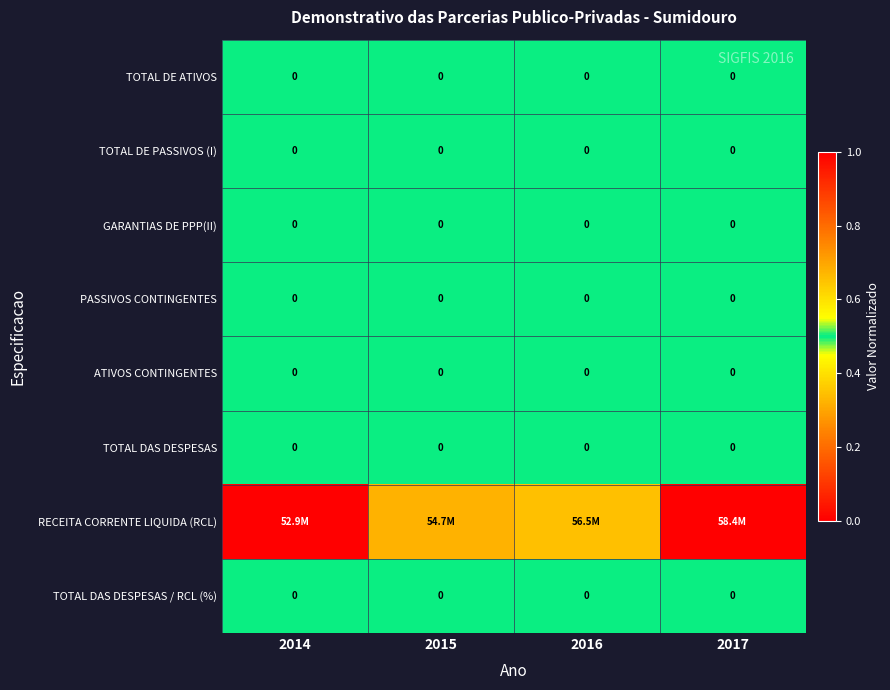

Rank the categories by PASSIVOS CONTINGENTES value from highest to lowest.

2014, 2015, 2016, 2017